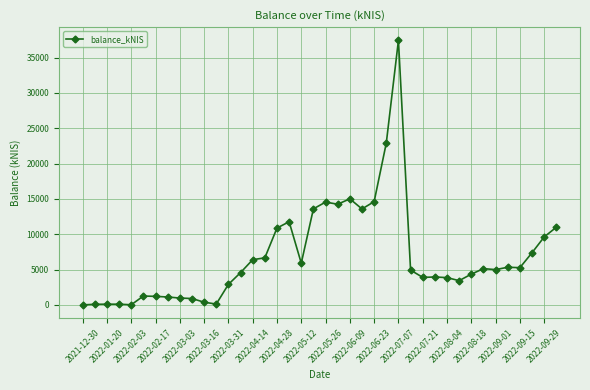

What is the sum of all values?

274424.0